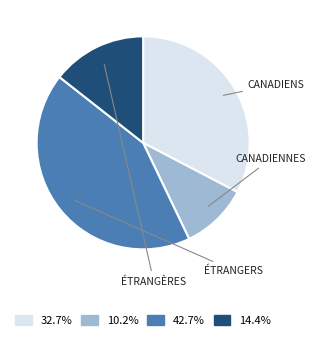

Does any single category account for the majority?

No